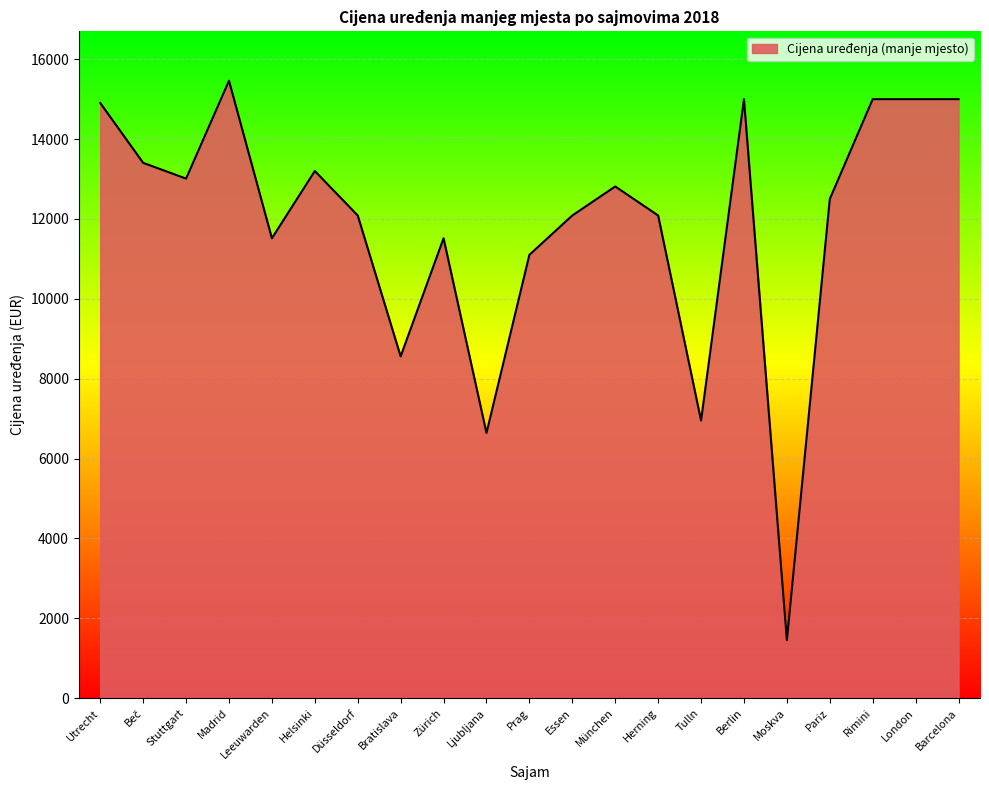

The value at Prag is 11101.2. True or false?

True